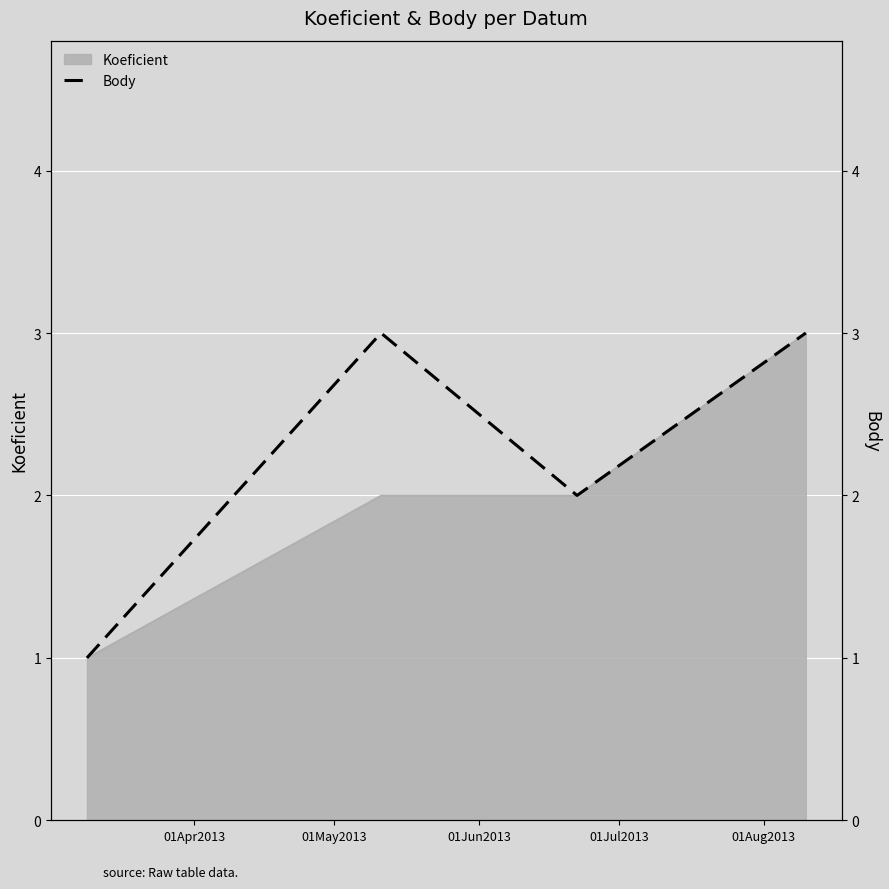

What is the maximum value for Koeficient?

3